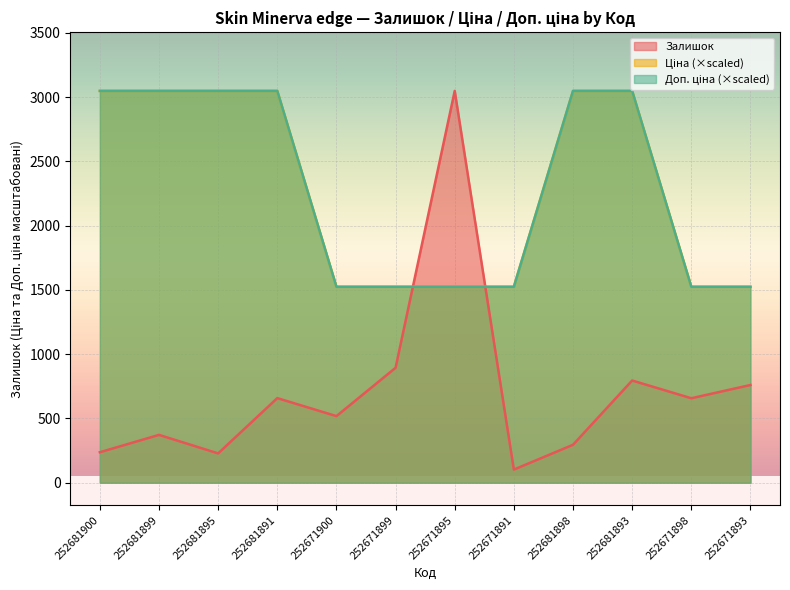

What position from the right is 252671900?

8